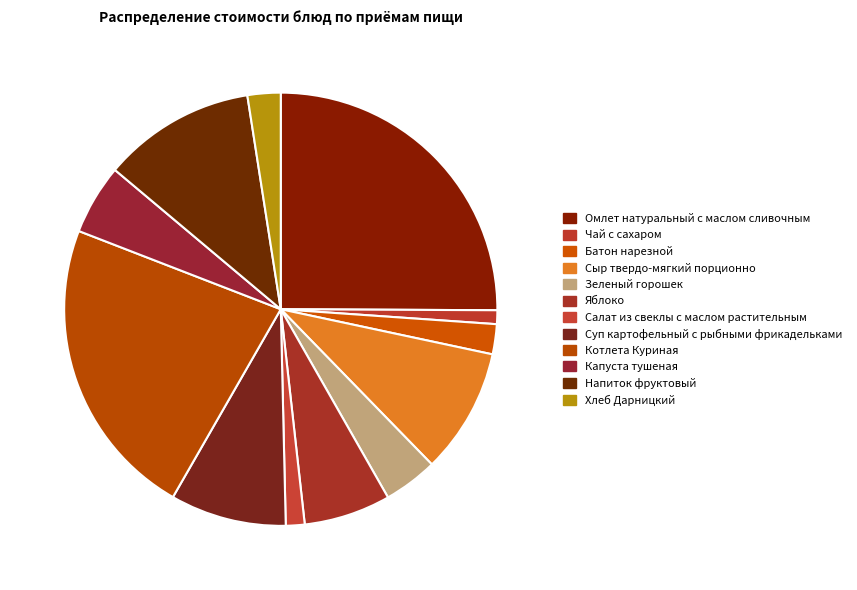

What percentage is the Напиток фруктовый slice, to the nearest percent?

11%